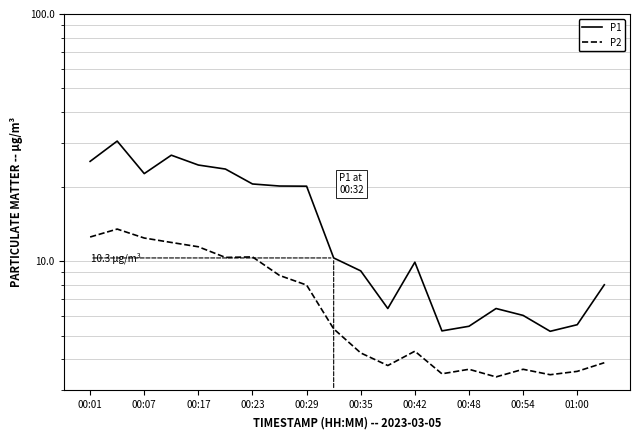

What is the spread (max minus min) of values at 00:48?

1.8